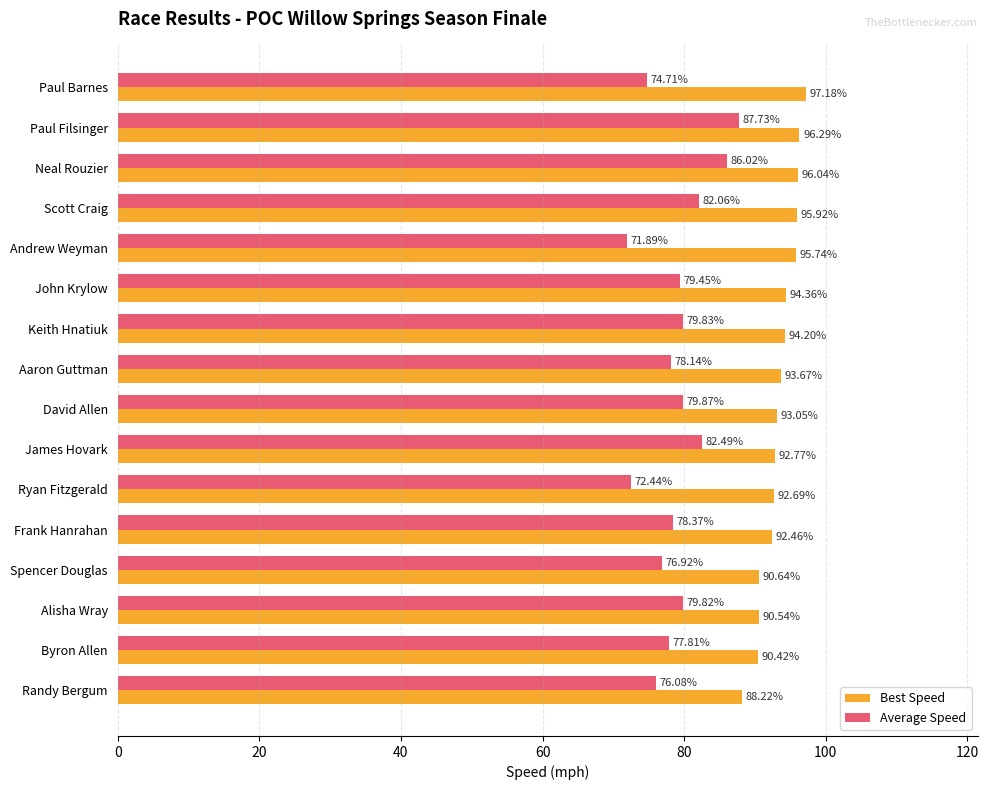

What is the difference between the highest and lowest values at Byron Allen?

12.6